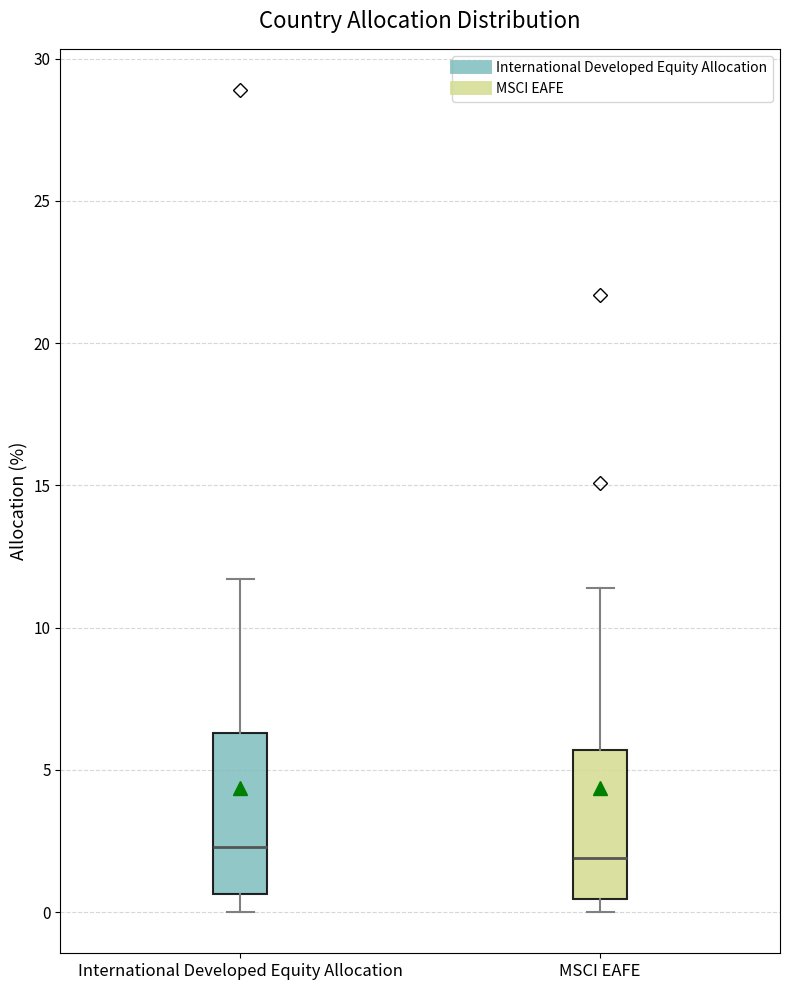

Reading left to right, read every box against the y-axis: the position of its median line, the range the box covers, and the ends of its whiskers. The values are not printed on the chart, so give them approximately, as read against the axis.

International Developed Equity Allocation: median 2.5, box 0.5 to 6.5, whiskers 0.0 to 11.5
MSCI EAFE: median 2.0, box 0.5 to 5.5, whiskers 0.0 to 11.5